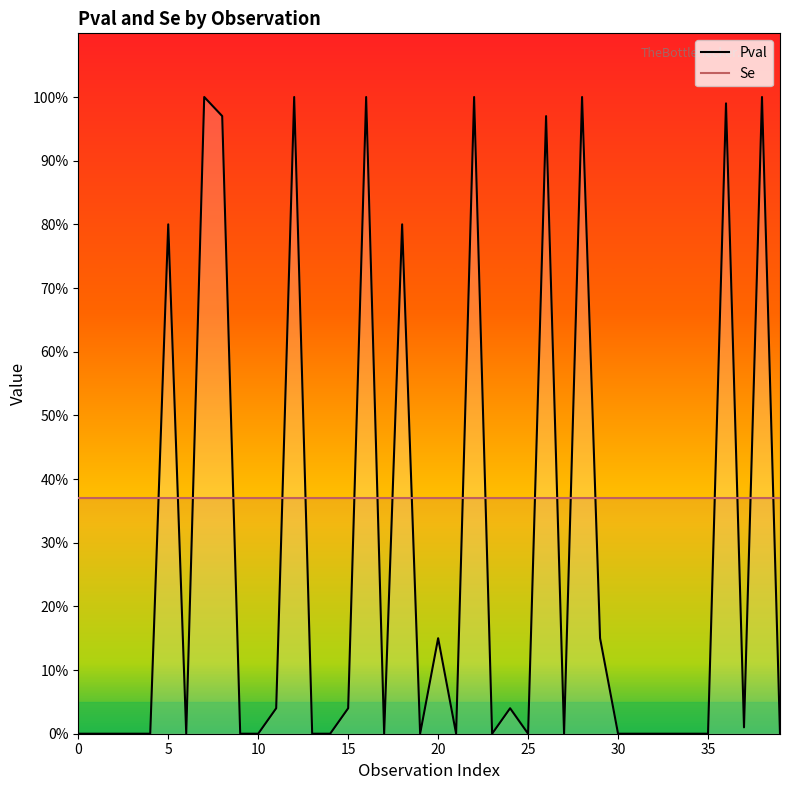

The value of Pval at 16 is 1.8. True or false?

False